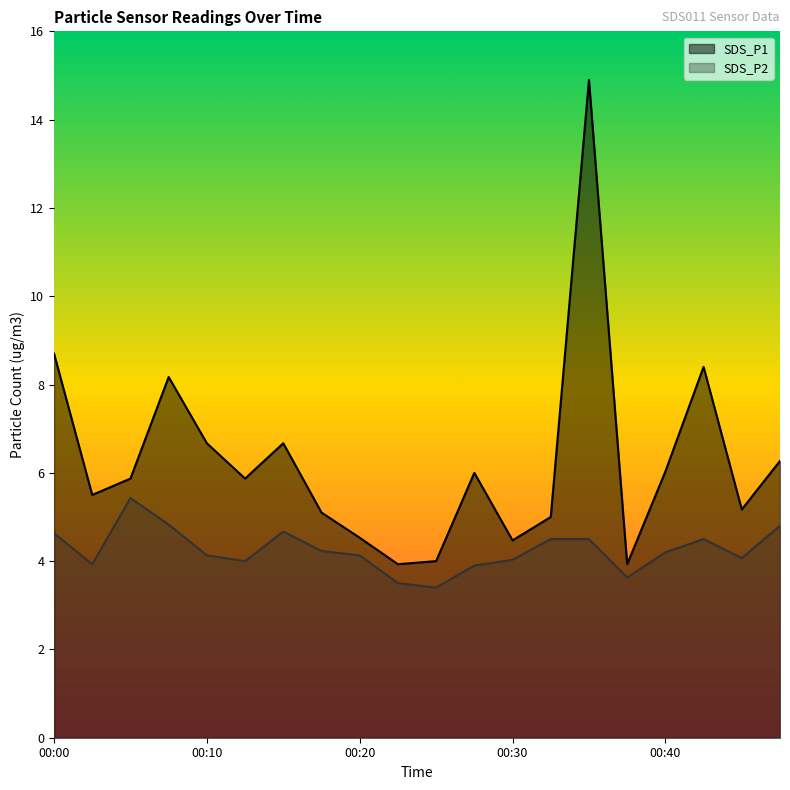

True or false: SDS_P2 and SDS_P1 cross at least once.

False